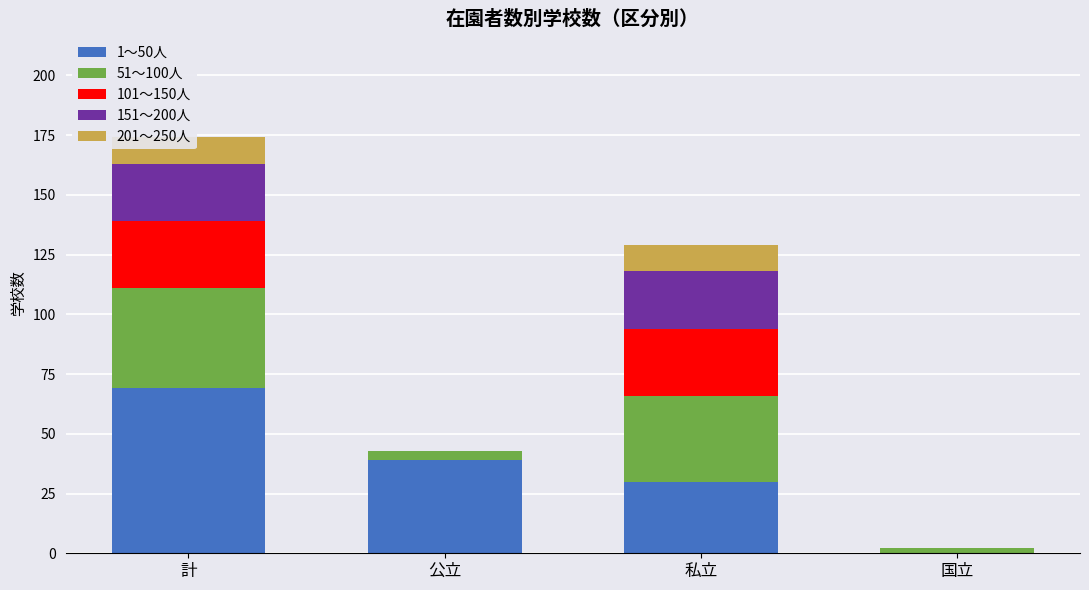

How many bars are there in each group?

5